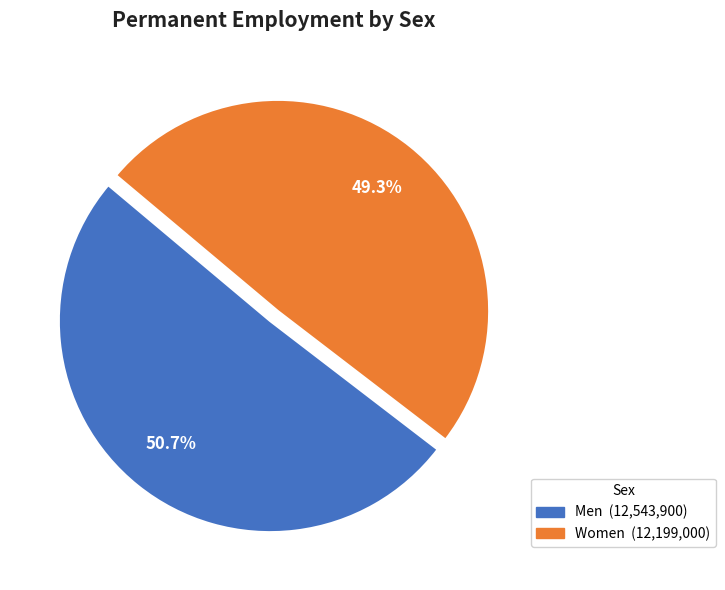

What is the ratio of the value at Men to the value at Women?

1.0